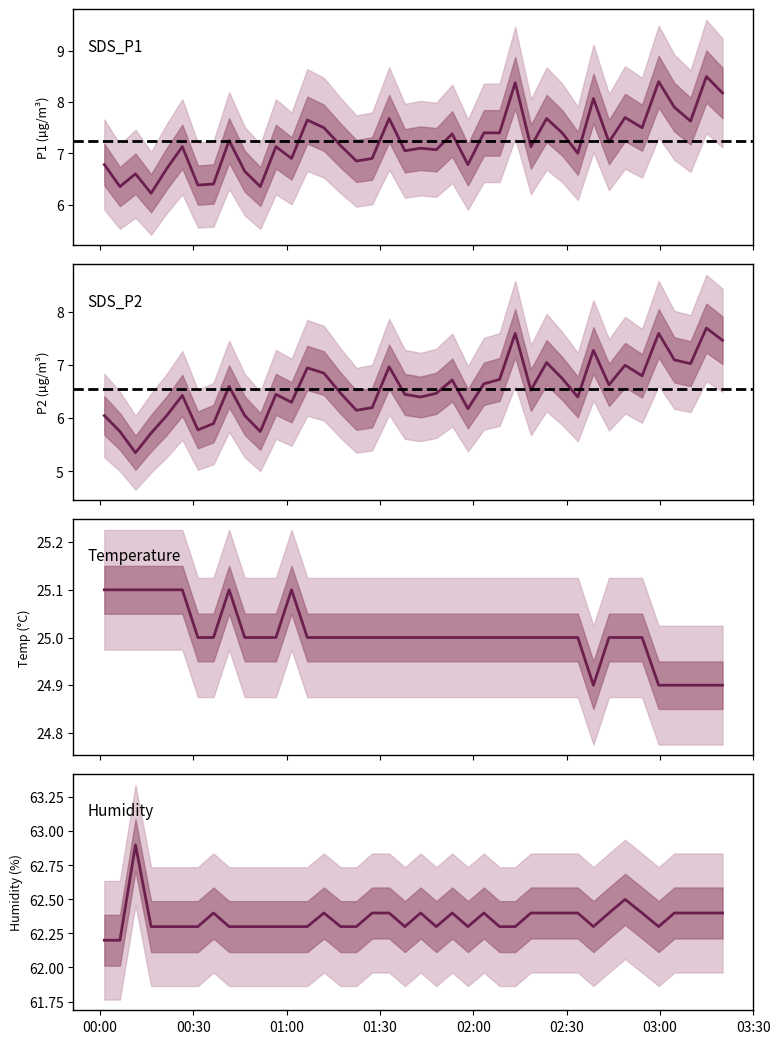

How many lines are shown in the chart?

4